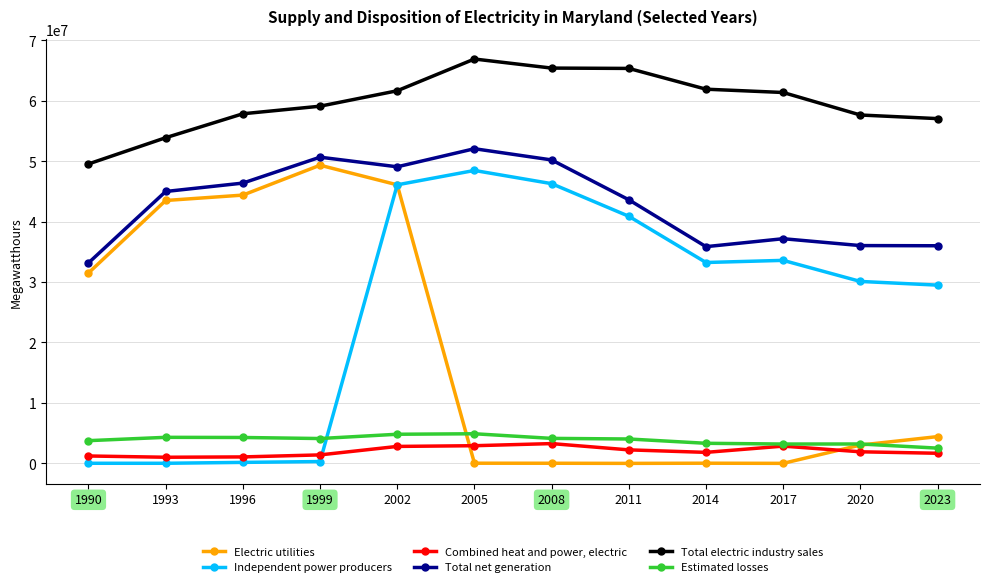

The Independent power producers series shows 18435 at 1993. True or false?

True